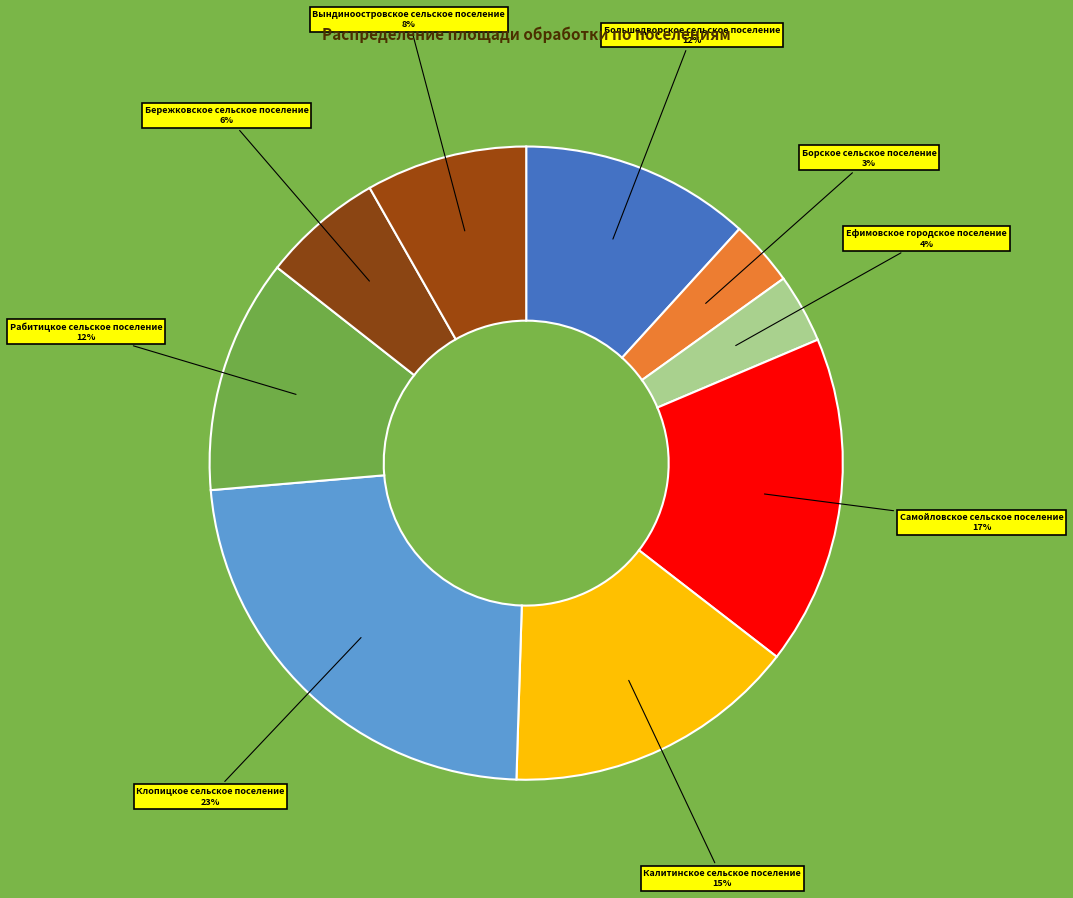

What percentage is the Борское сельское поселение slice, to the nearest percent?

3%